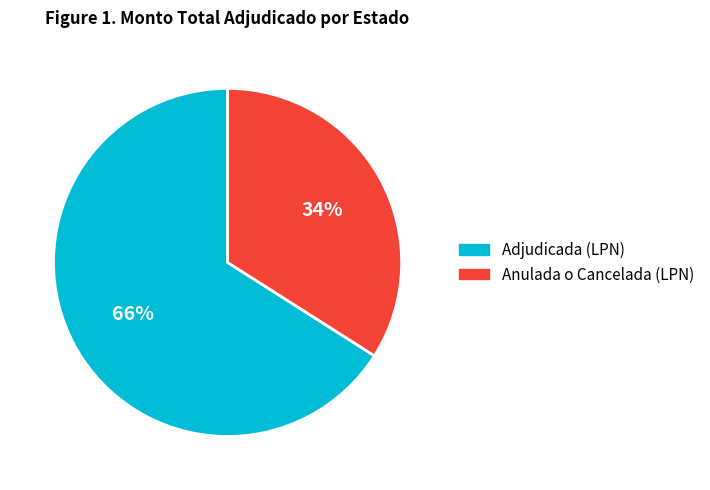

To the nearest percent, what is the difference between the Adjudicada (LPN) and Anulada o Cancelada (LPN) slice percentages?

32%